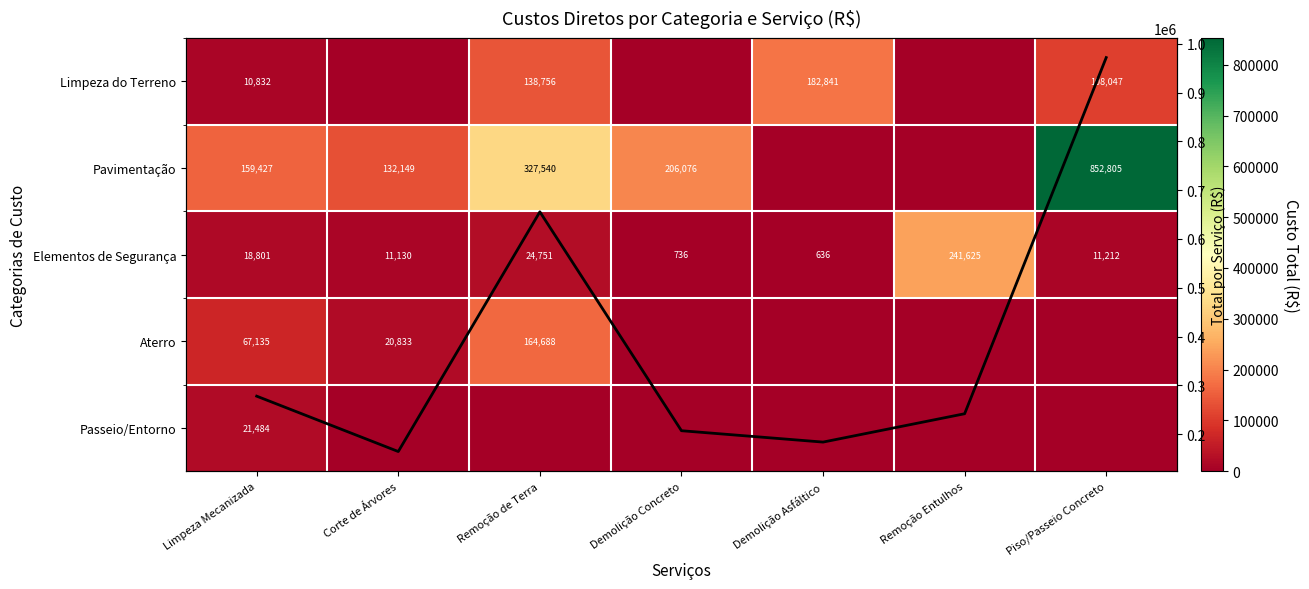

How many data points in Custo Total por Serviço are less than 241625?

3